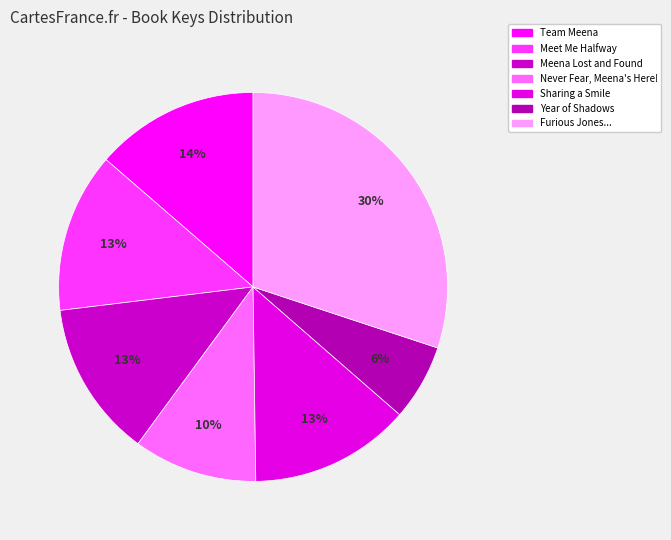

To the nearest percent, what is the difference between the largest and smallest slice percentages?

24%